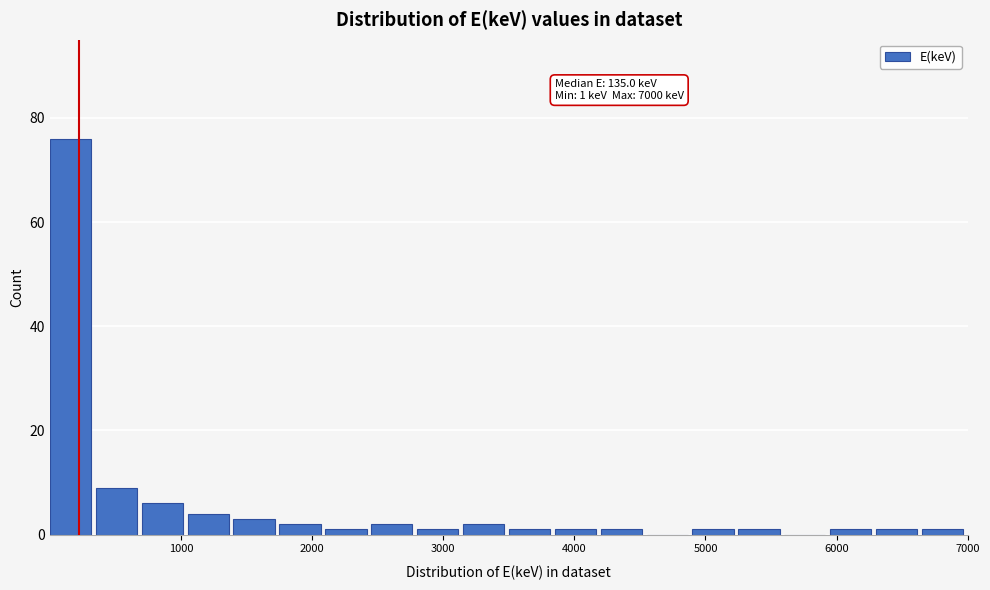

Read against the x-axis, roughly where is the centre of the tallest bar?

200